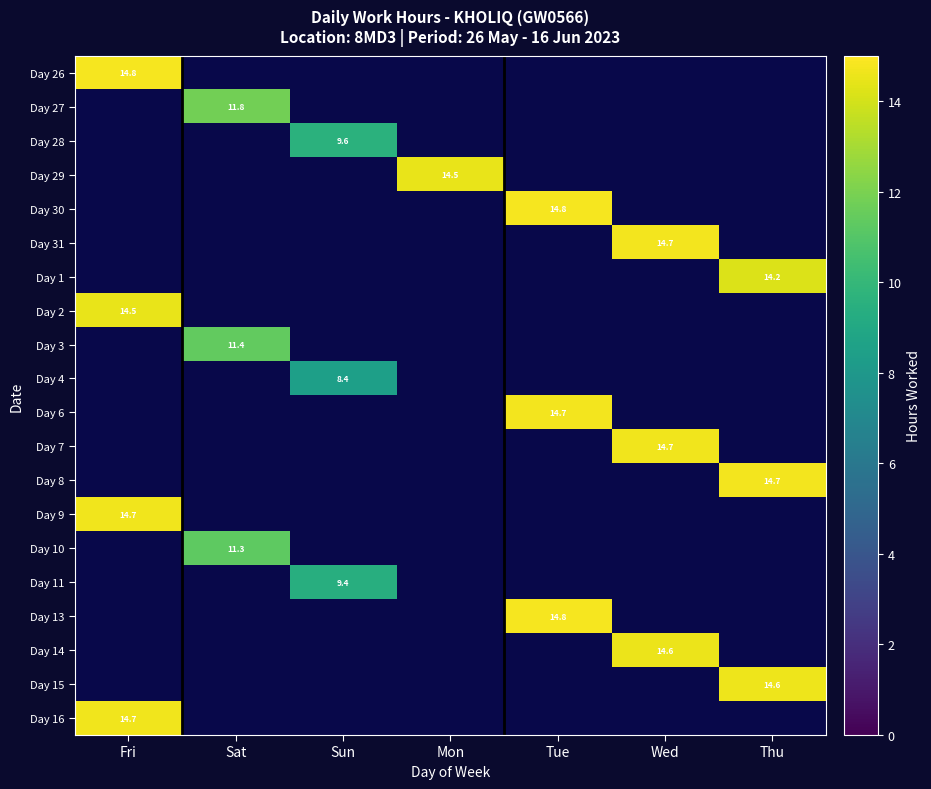

What is the maximum value shown in the chart?

14.8